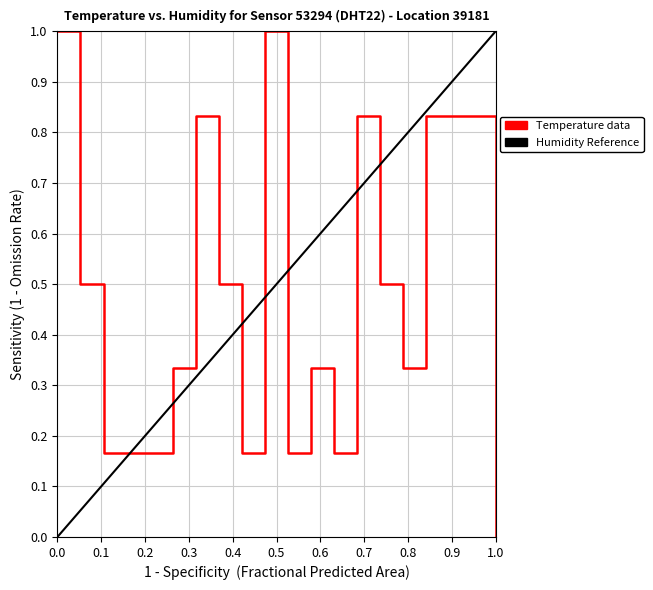

How many categories are shown in the chart?

20